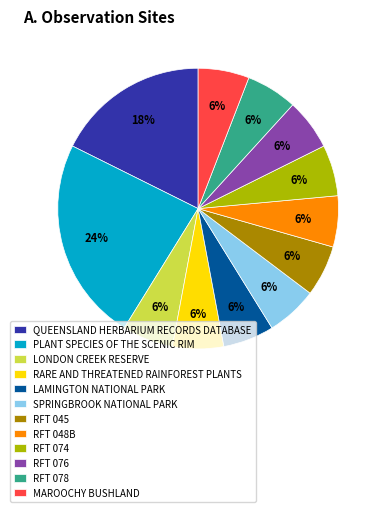

Is the sum of SPRINGBROOK NATIONAL PARK and RFT 045 greater than half?

No